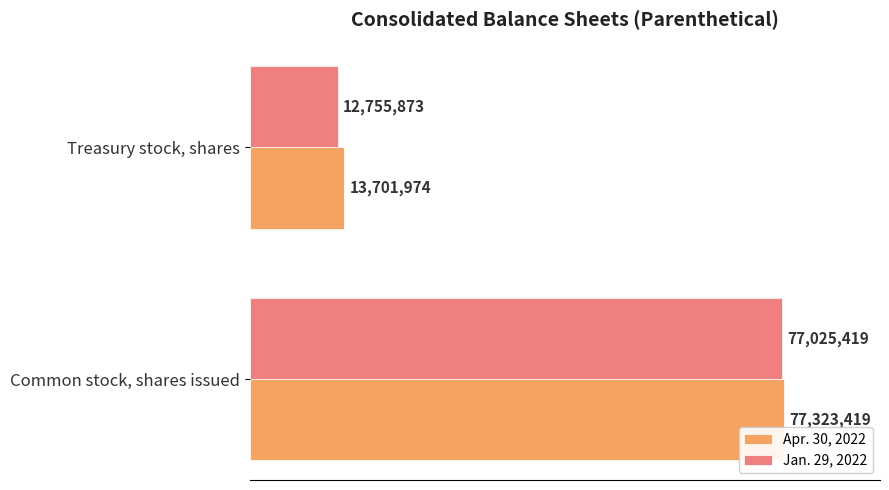

What are all the series names shown in the legend?

Apr. 30, 2022, Jan. 29, 2022